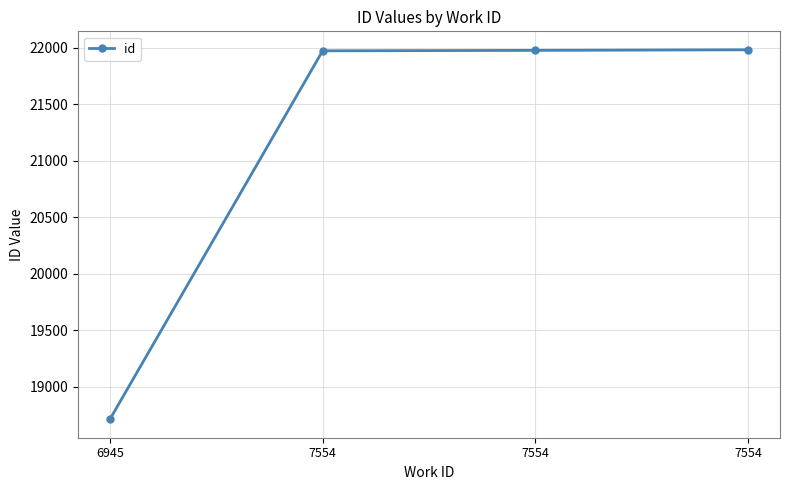

What is the difference between the second highest and minimum values?

3262